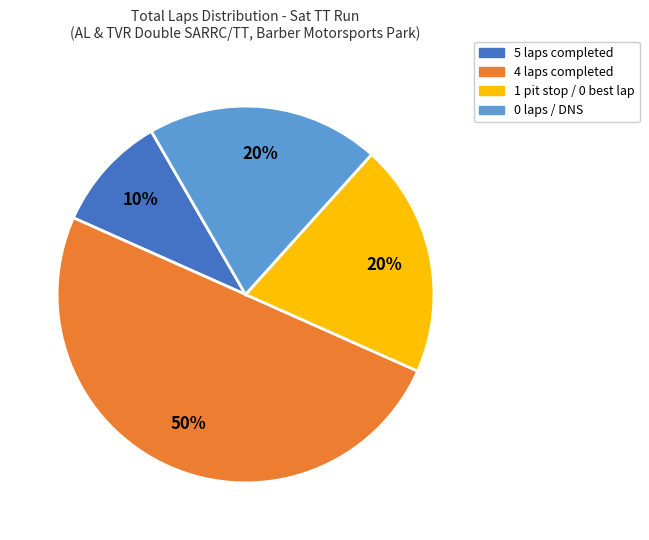

To the nearest percent, what is the difference between the 4 laps completed and 1 pit stop / 0 best lap slice percentages?

30%